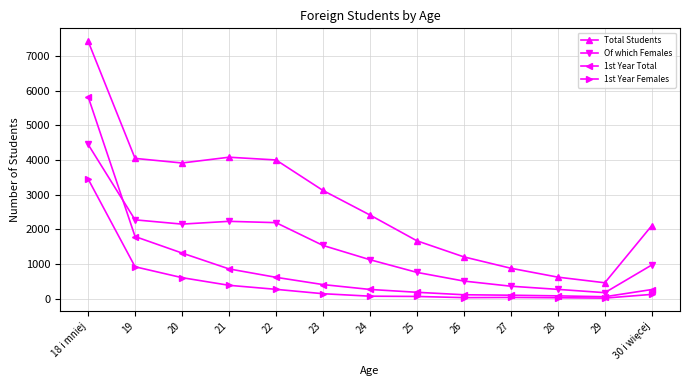

True or false: 1st Year Females has a value of 72 at 25.

True